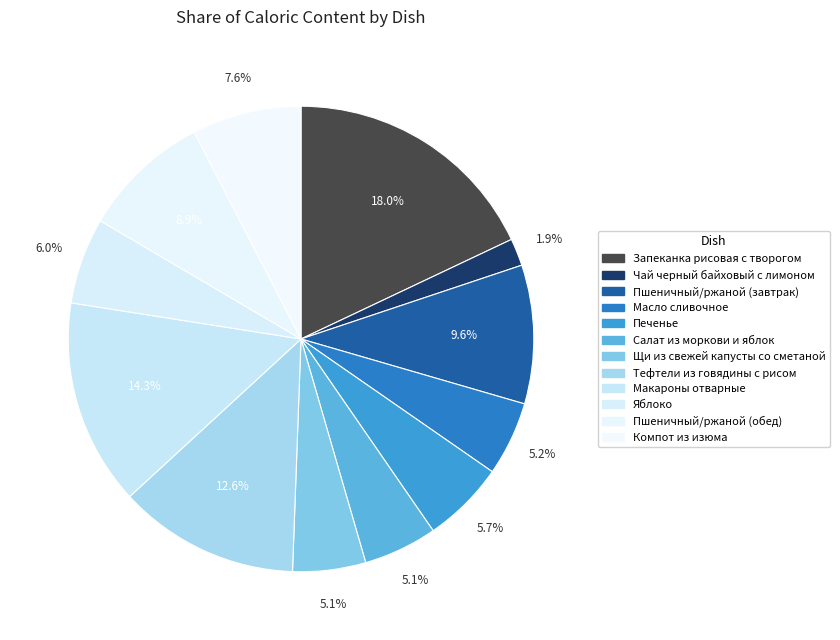

What percentage is the Макароны отварные slice, to the nearest percent?

14%